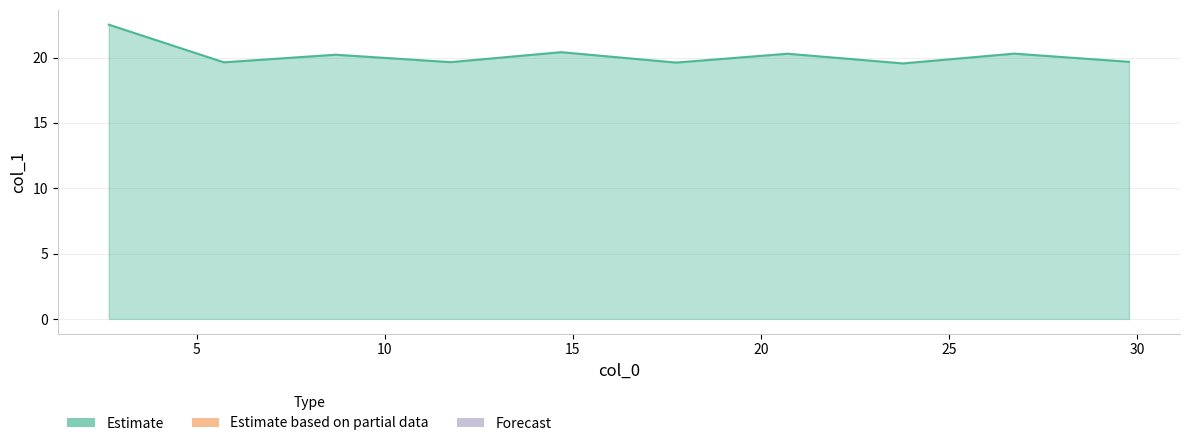

What is the maximum value shown in the chart?

22.5